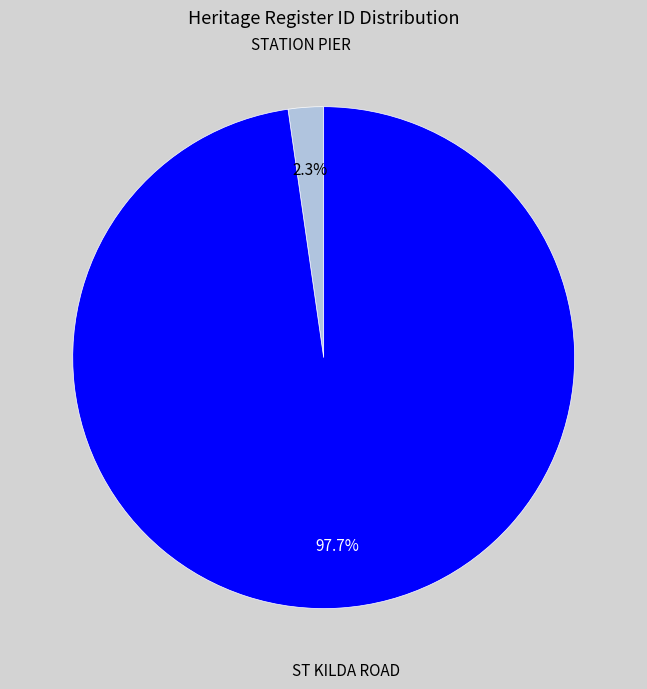

To the nearest percent, what is the difference between the STATION PIER and ST KILDA ROAD slice percentages?

95%